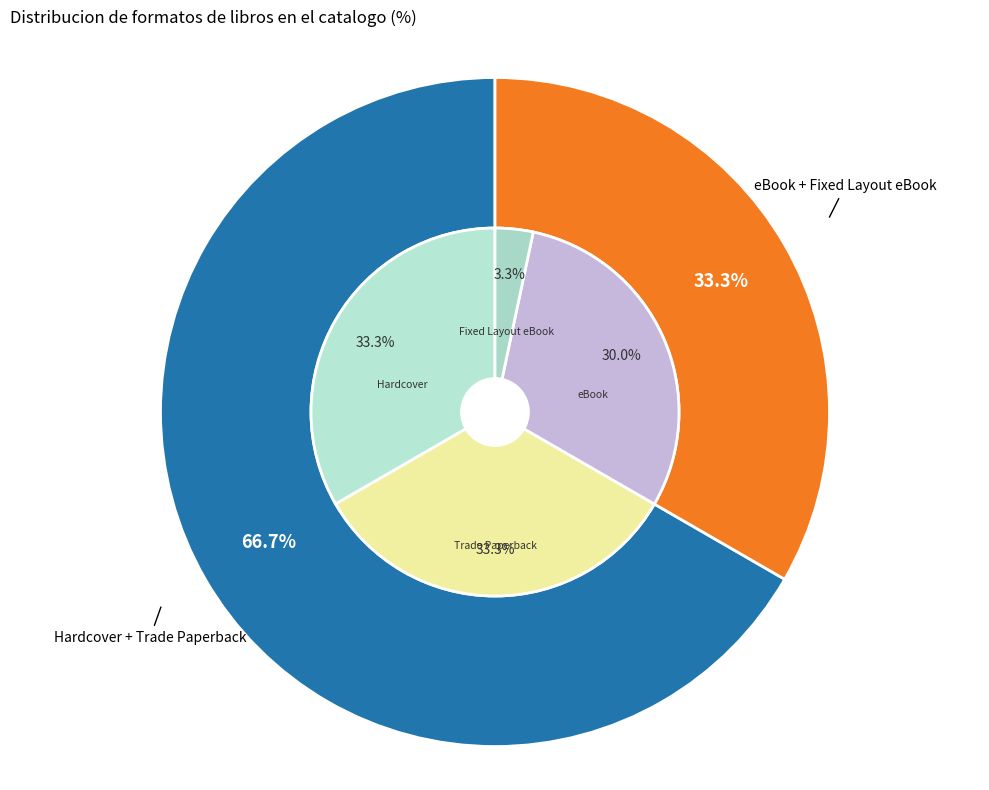

What is the largest slice in the pie chart?

Hardcover